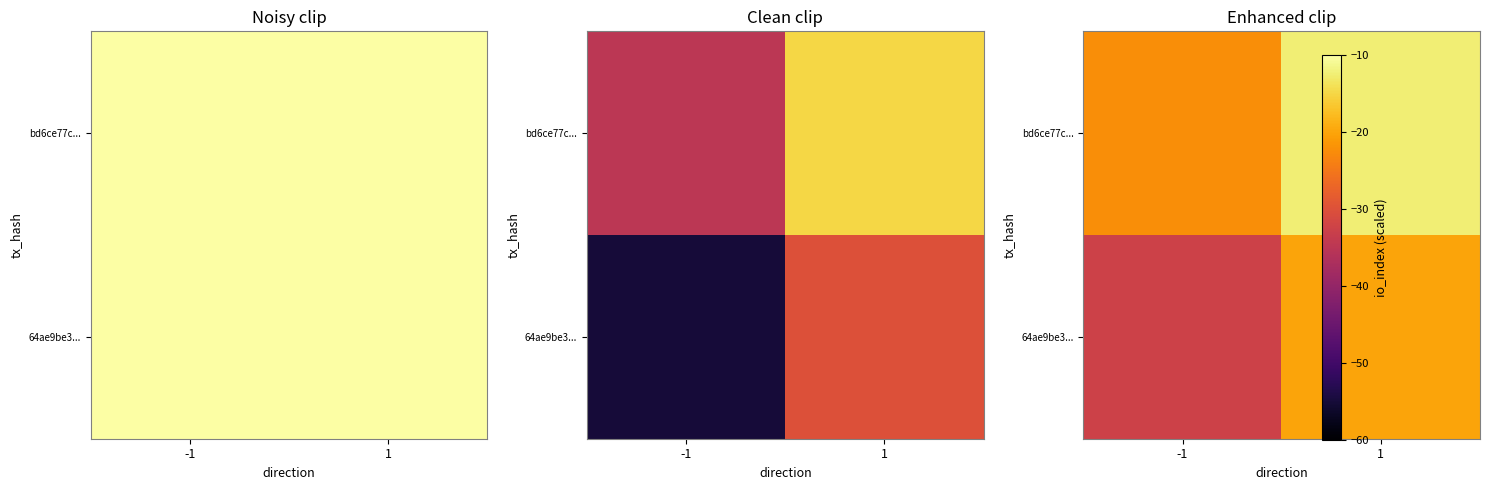

At how many categories does at least one series exceed -29?

2